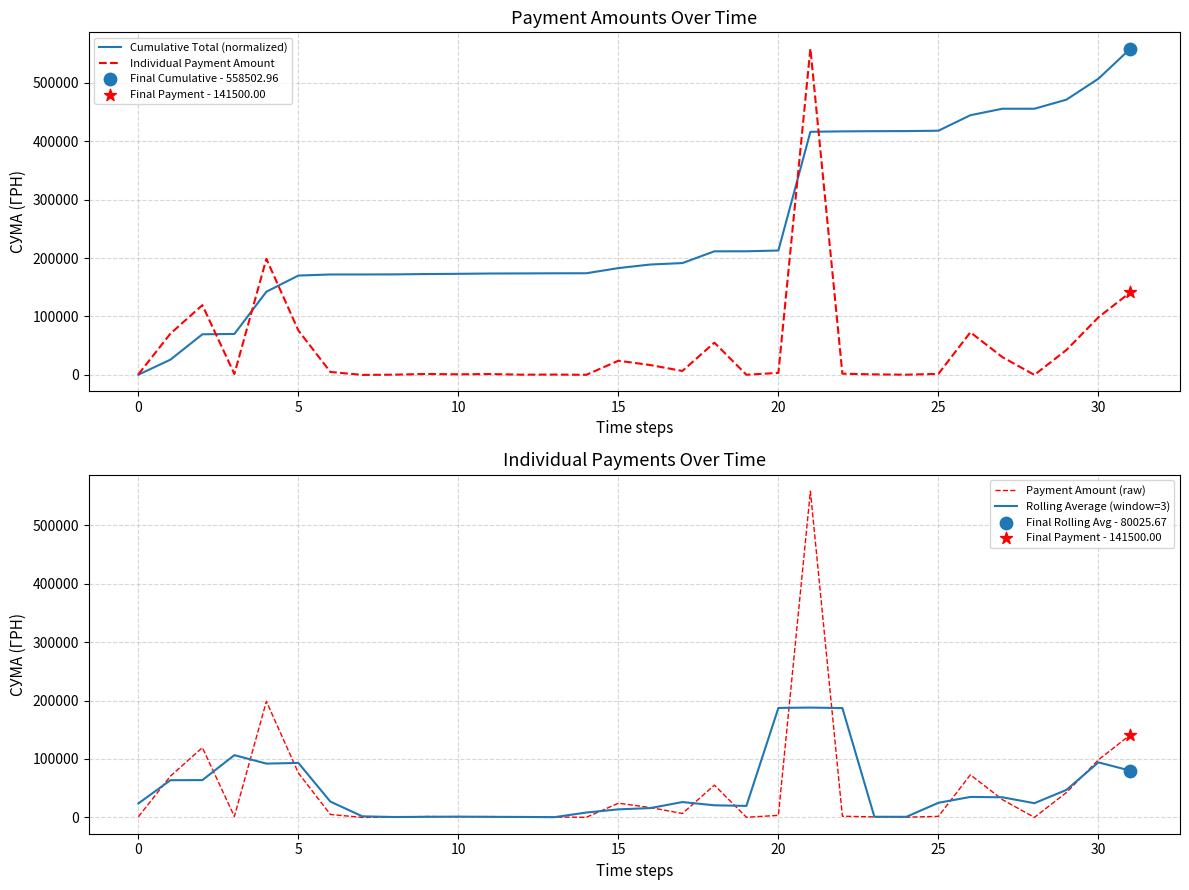

Which series has the largest total across all categories?

Cumulative Total (normalized)